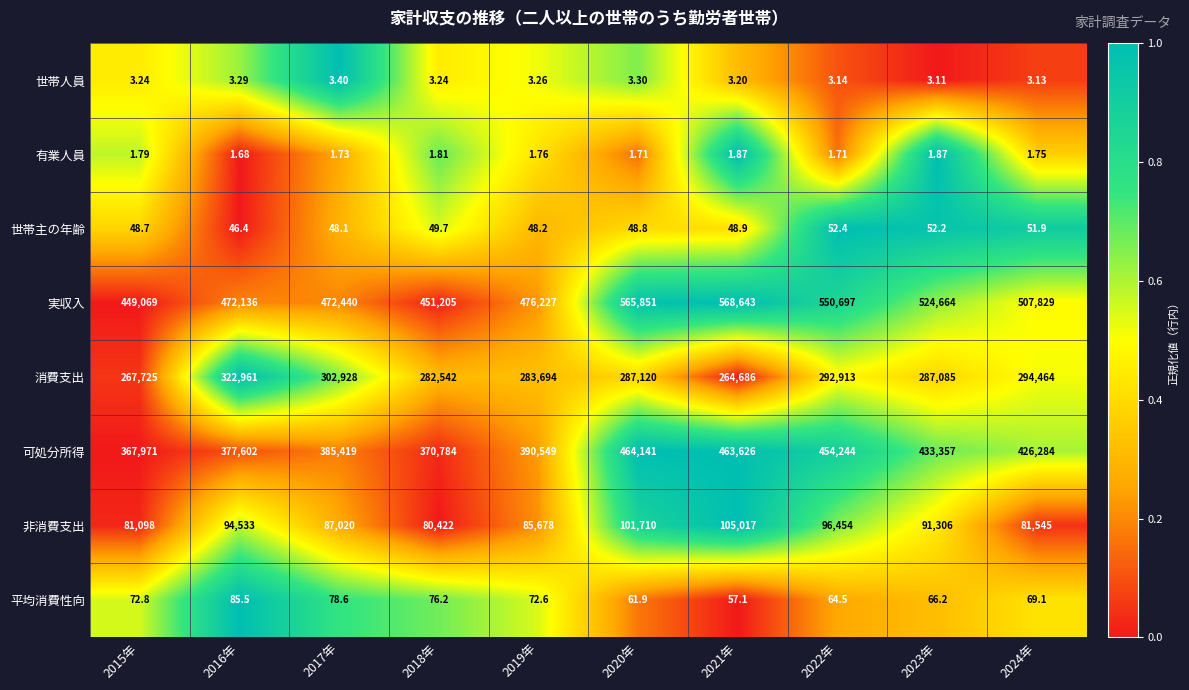

Rank the series at 2018年 from lowest to highest value.

有業人員, 世帯人員, 世帯主の年齢, 平均消費性向, 非消費支出, 消費支出, 可処分所得, 実収入